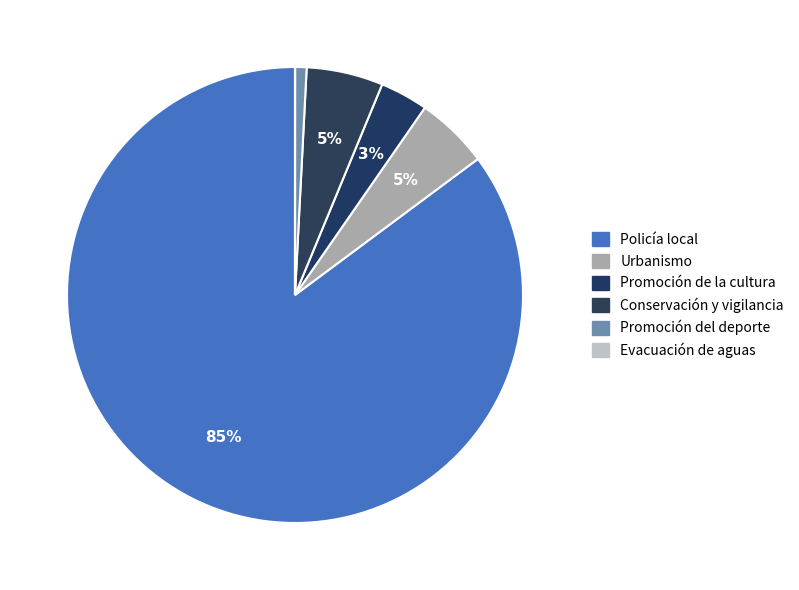

Is it true that Policía local is 85% of the pie?

True